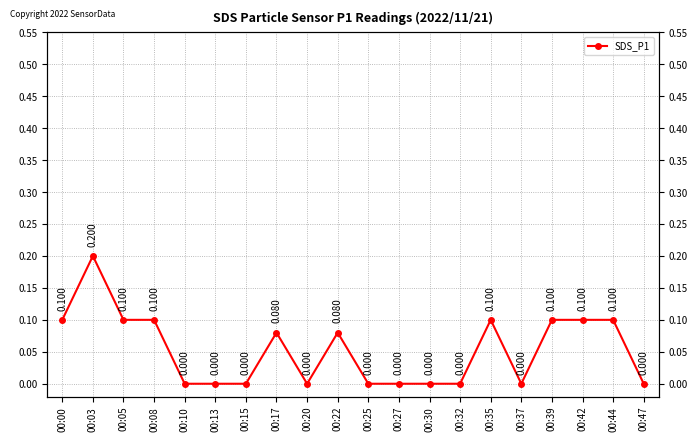

True or false: the data shows 0.1 at 00:17.

True